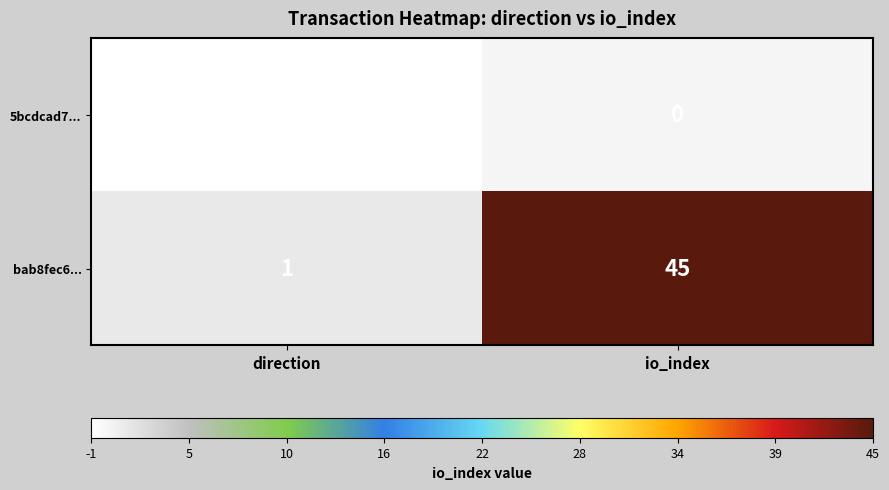

What is the sum of the bab8fec6... values at direction and io_index?

46